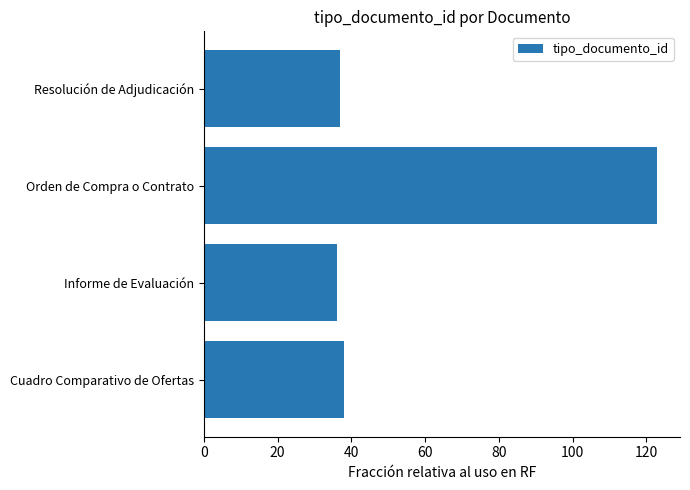

Reading bottom to top, what are all the values shown in this chart?

Cuadro Comparativo de Ofertas=38	Informe de Evaluación=36	Orden de Compra o Contrato=123	Resolución de Adjudicación=37